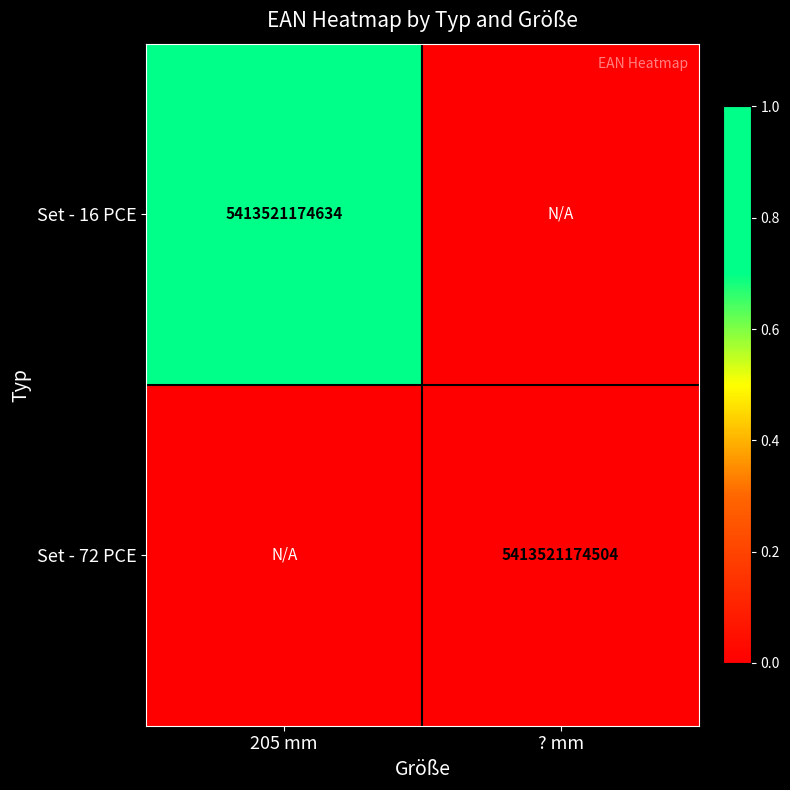

How many series are shown in this chart?

2